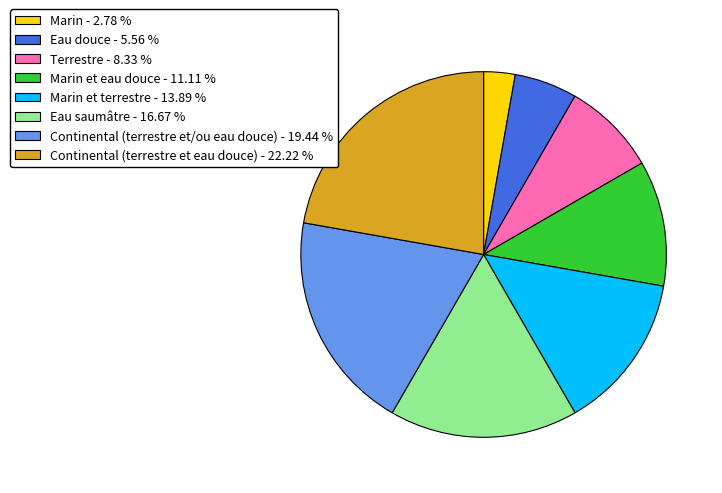

Does Eau saumâtre - 16.67 % represent more than half of the total?

No